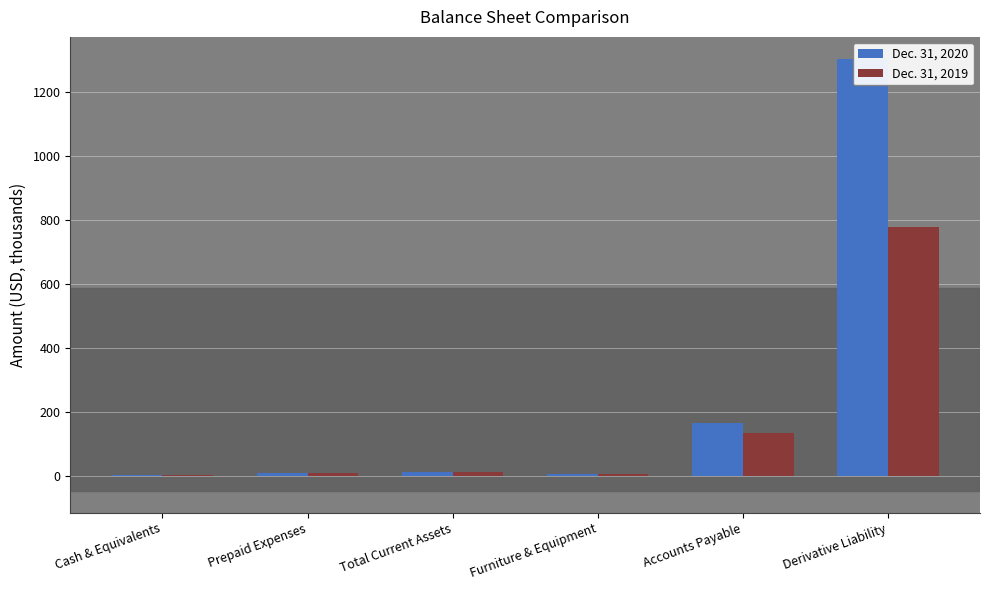

What is the maximum value for Dec. 31, 2019?

777.1